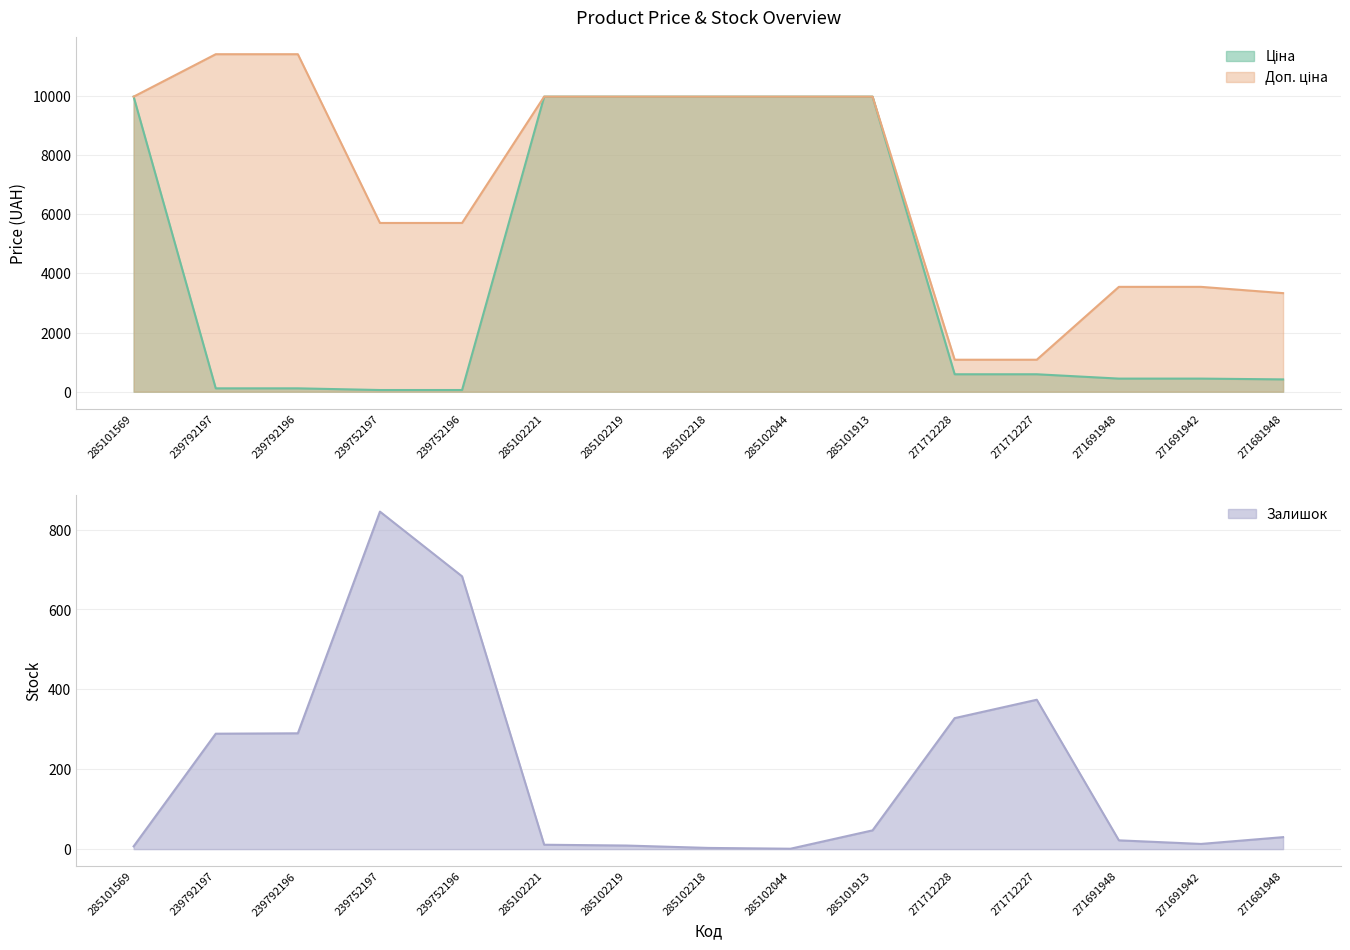

Rank the series by their maximum value, from lowest to highest.

Залишок, Ціна, Доп. ціна